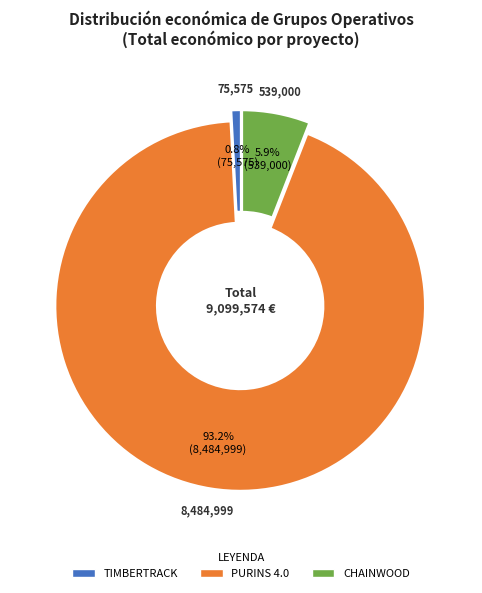

To the nearest percent, what portion does PURINS 4.0 represent?

93%